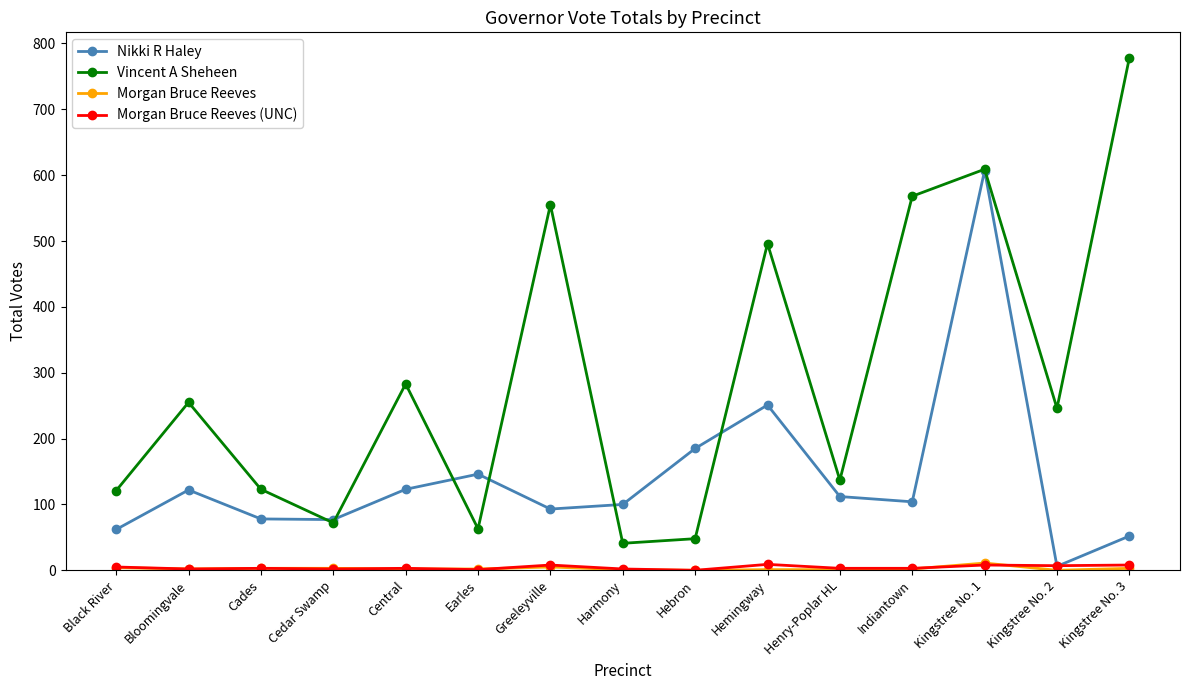

Count the number of data series in this chart.

4